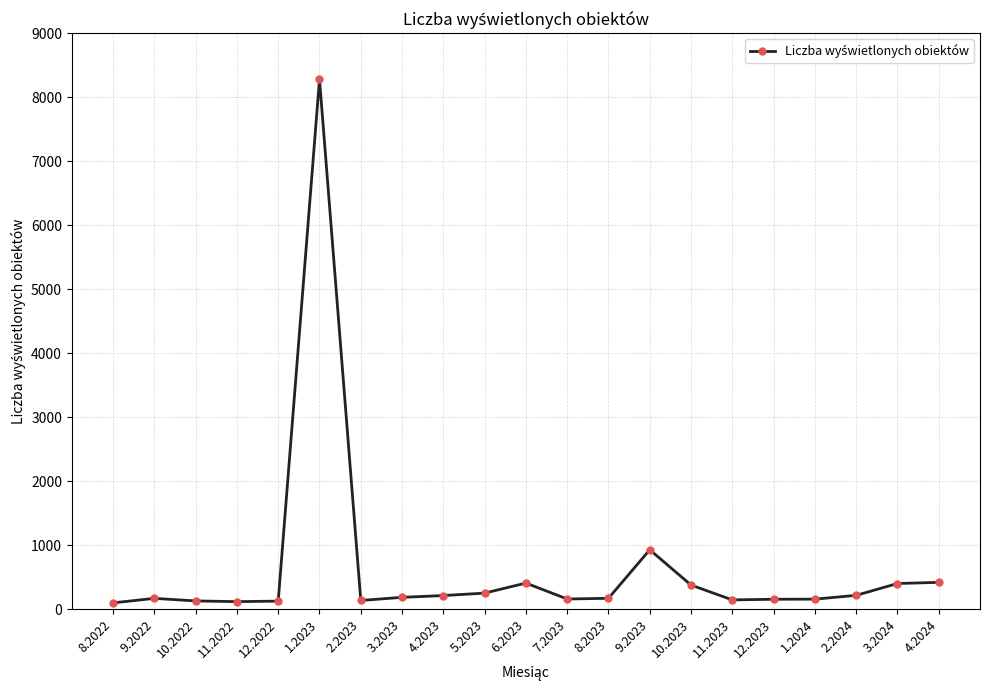

True or false: the data has more than 2 interior local peaks.

True